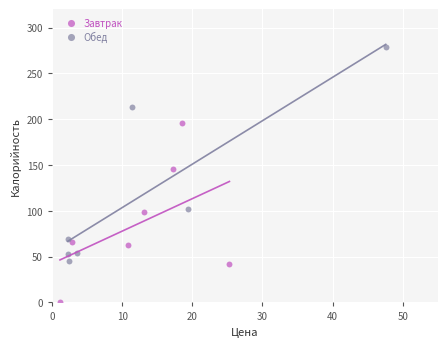

Which series has the largest Y range (max minus min)?

Обед